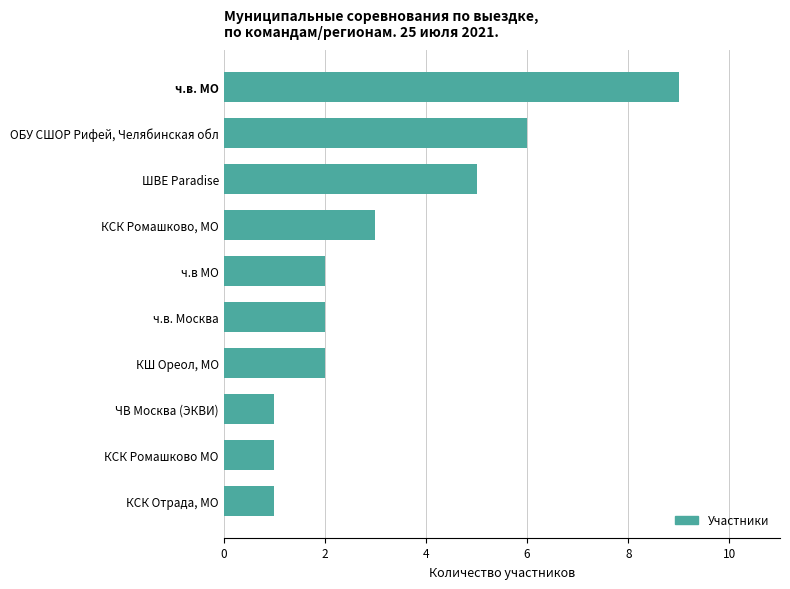

Is it true that the value at ЧВ Москва (ЭКВИ) is 0?

False